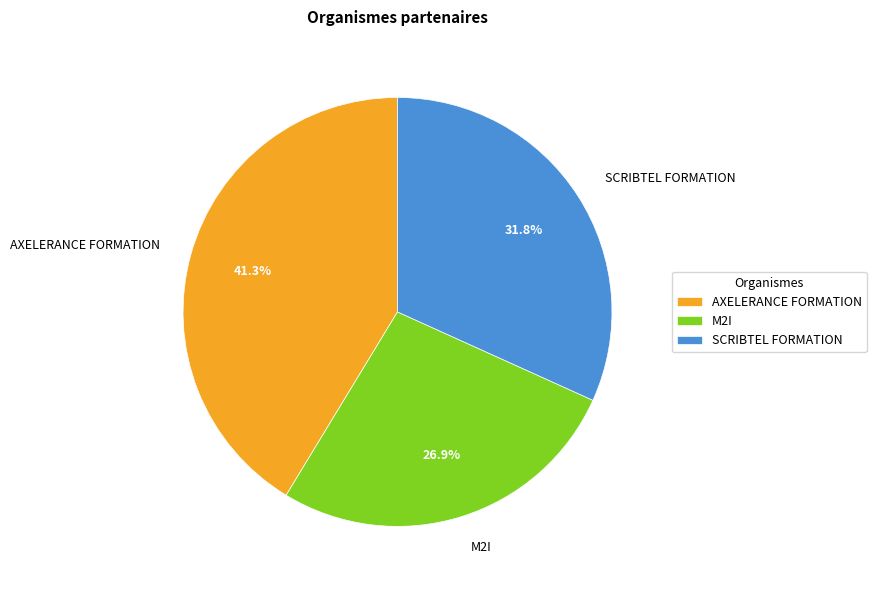

Combined, what portion of the pie is SCRIBTEL FORMATION and M2I?

58.7%